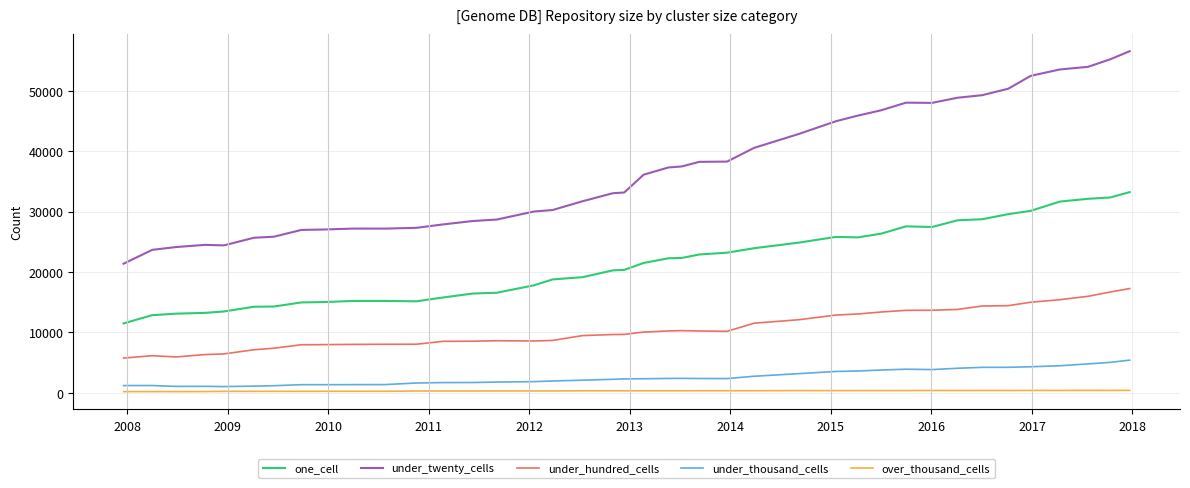

List the series in order of their peak value, highest first.

under_twenty_cells, one_cell, under_hundred_cells, under_thousand_cells, over_thousand_cells